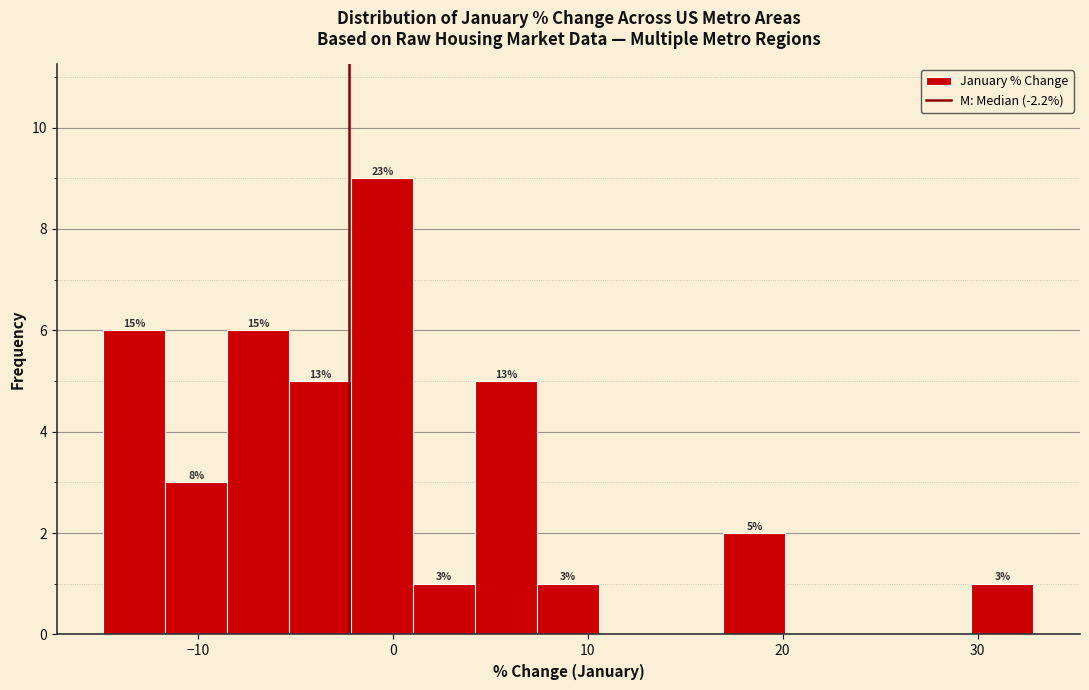

Read against the x-axis, roughly where is the centre of the tallest bar?

-1